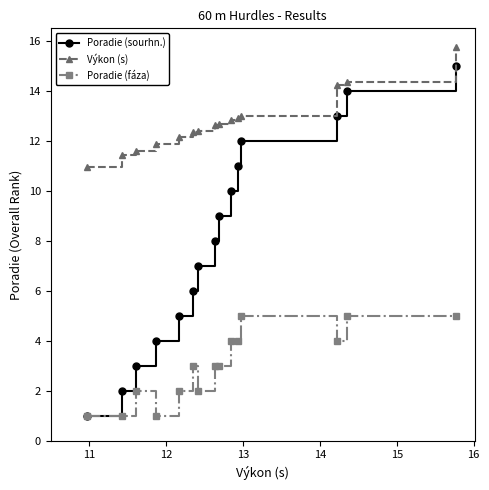

Which series has the largest range (max minus min)?

Poradie (sourhn.)